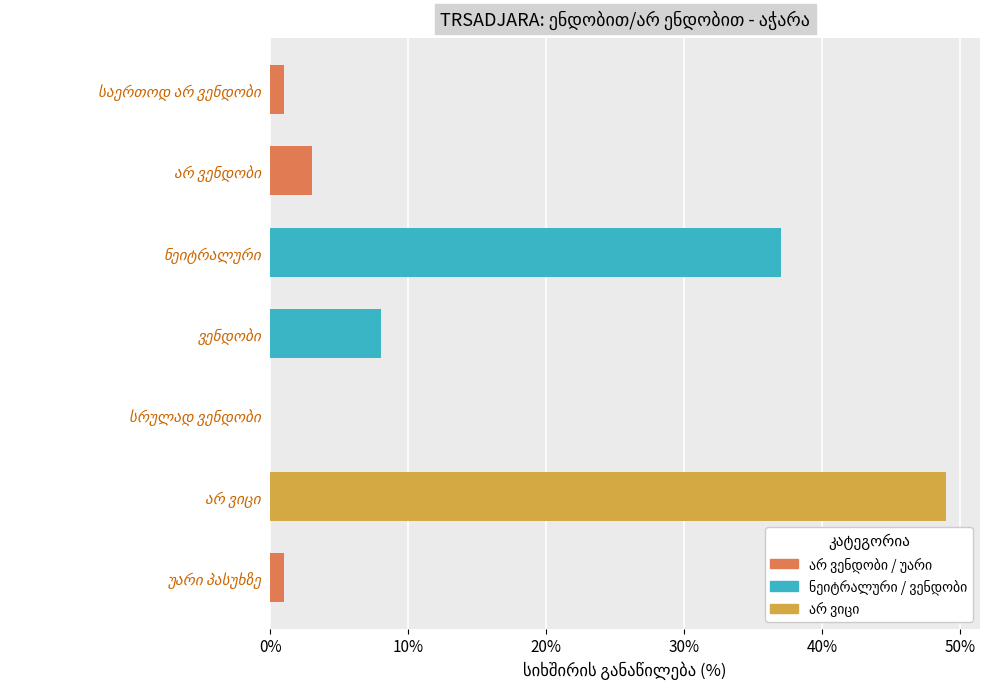

What is the sum of all values?

99